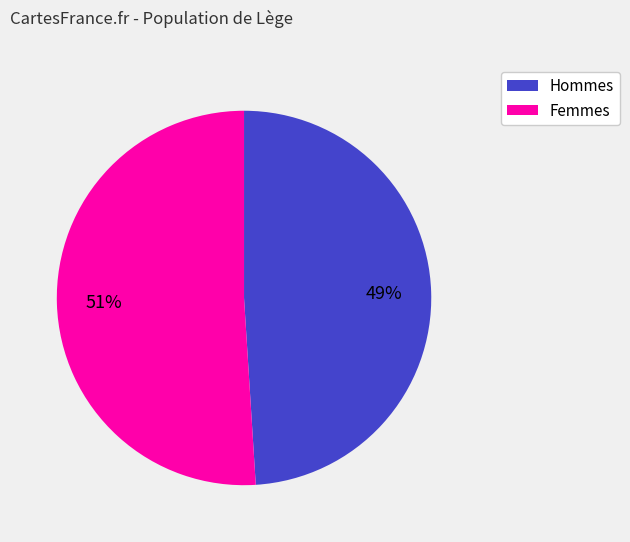

To the nearest percent, what is the average slice percentage?

50%